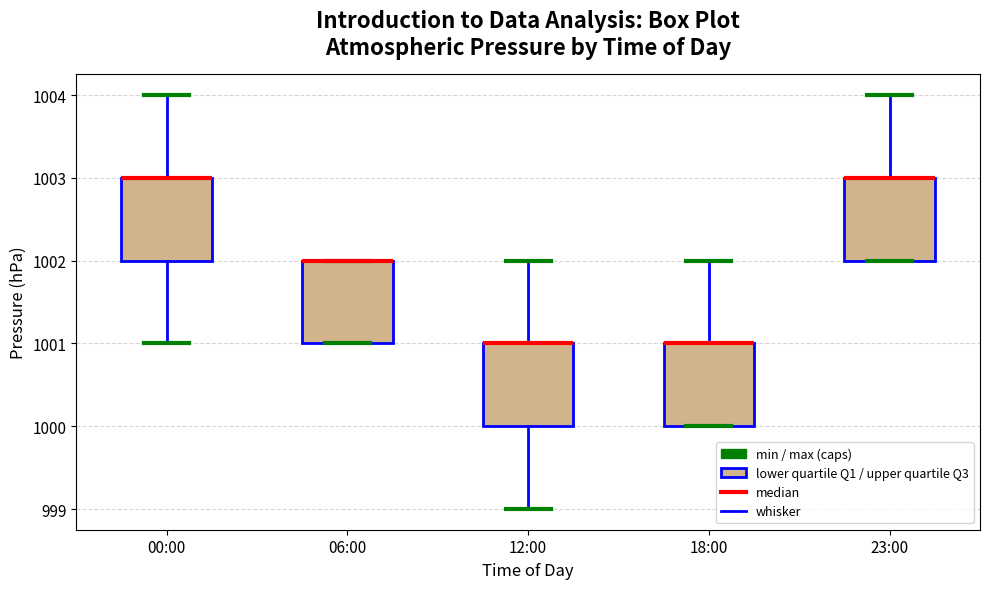

Reading left to right, transcribe this box plot: for each box, give where its median line is, the range the box spans, and where its two whiskers end, as read against the y-axis. The values are not printed on the chart, so give them approximately, as read against the axis.

00:00: median 1003 (drawn on the box's upper edge), box 1002 to 1003, whiskers 1001 to 1004
06:00: median 1002 (drawn on the box's upper edge), box 1001 to 1002, whiskers 1001 to 1002
12:00: median 1001 (drawn on the box's upper edge), box 1000 to 1001, whiskers 999 to 1002
18:00: median 1001 (drawn on the box's upper edge), box 1000 to 1001, whiskers 1000 to 1002
23:00: median 1003 (drawn on the box's upper edge), box 1002 to 1003, whiskers 1002 to 1004